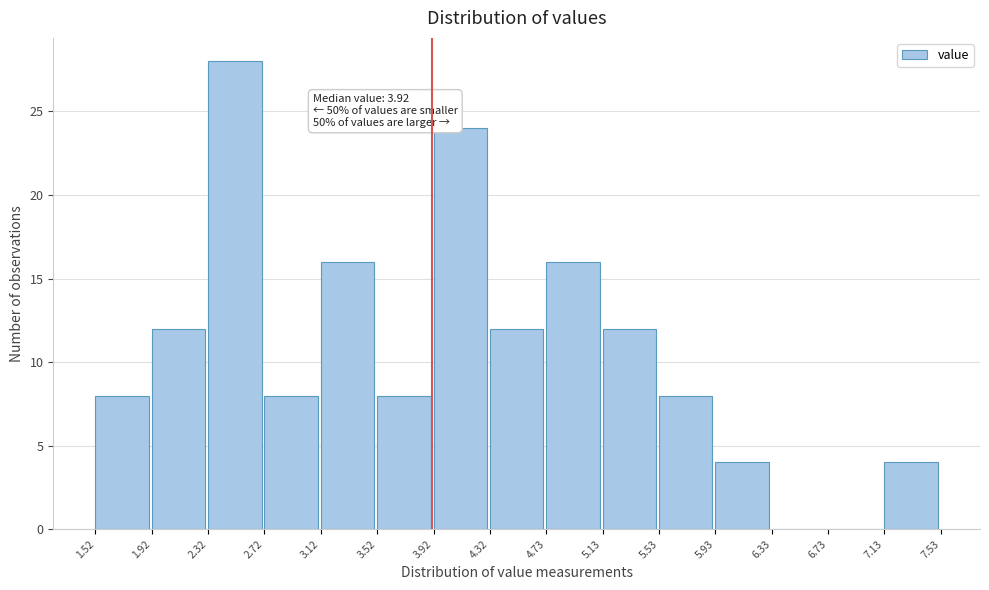

Over which range of the x-axis is the bar tallest?

2.32 to 2.72